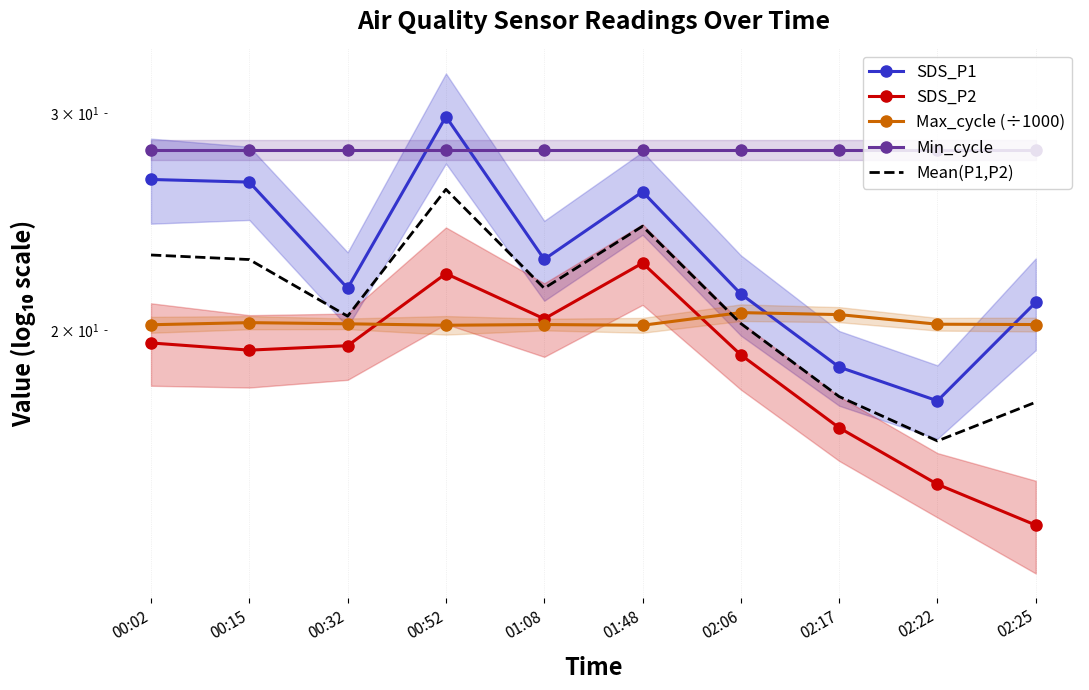

What is the value of the Min_cycle point at the 6th from the left?

28.0